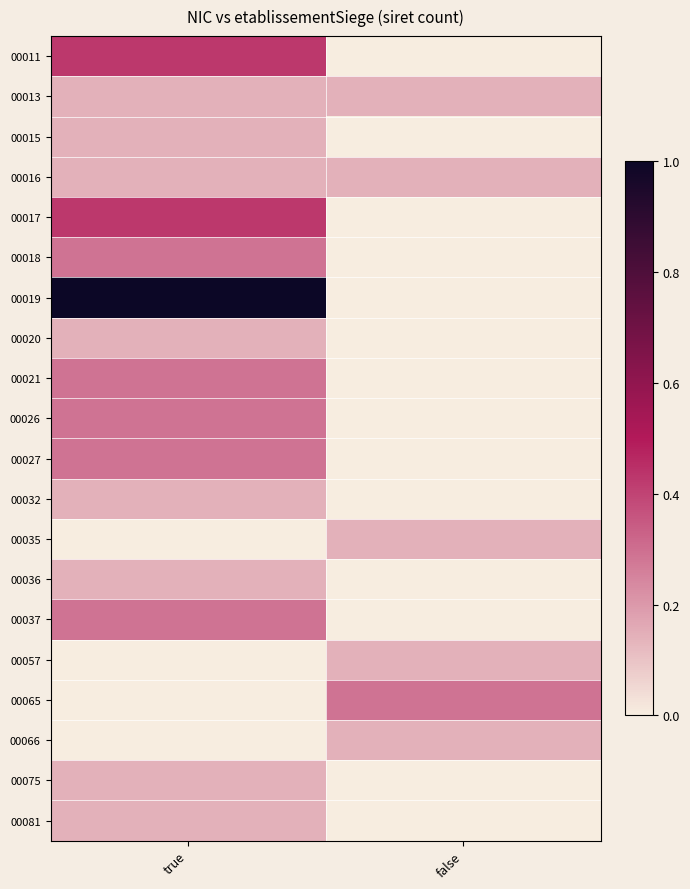

List the series in order of their peak value, highest first.

00019, 00011, 00017, 00018, 00021, 00026, 00027, 00037, 00065, 00013, 00015, 00016, 00020, 00032, 00035, 00036, 00057, 00066, 00075, 00081